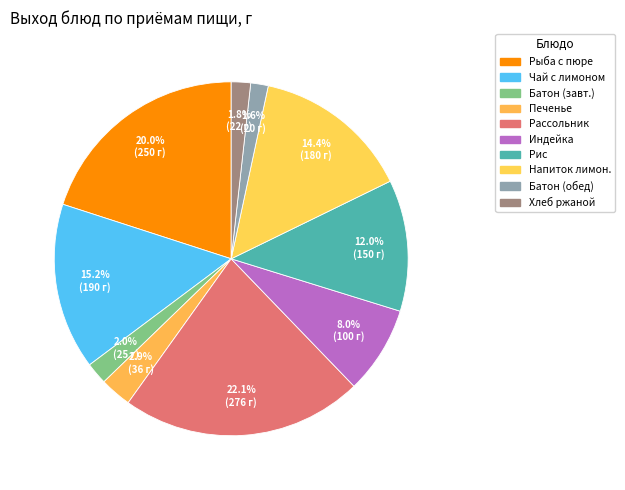

Count the number of slices in the pie.

10